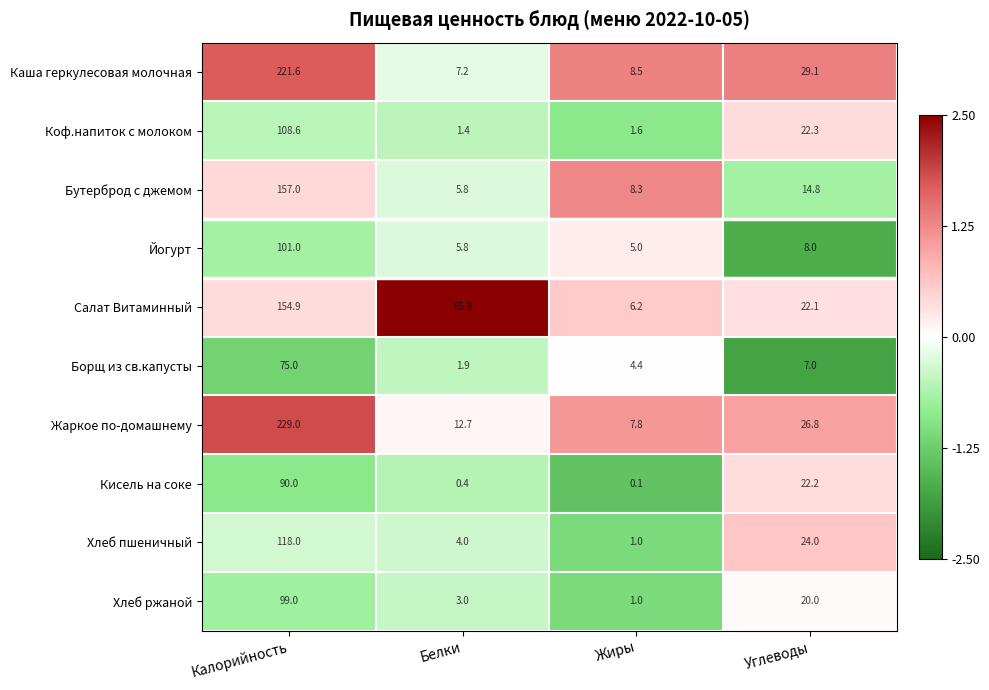

What is the difference between the highest and lowest values at Жиры?

8.4